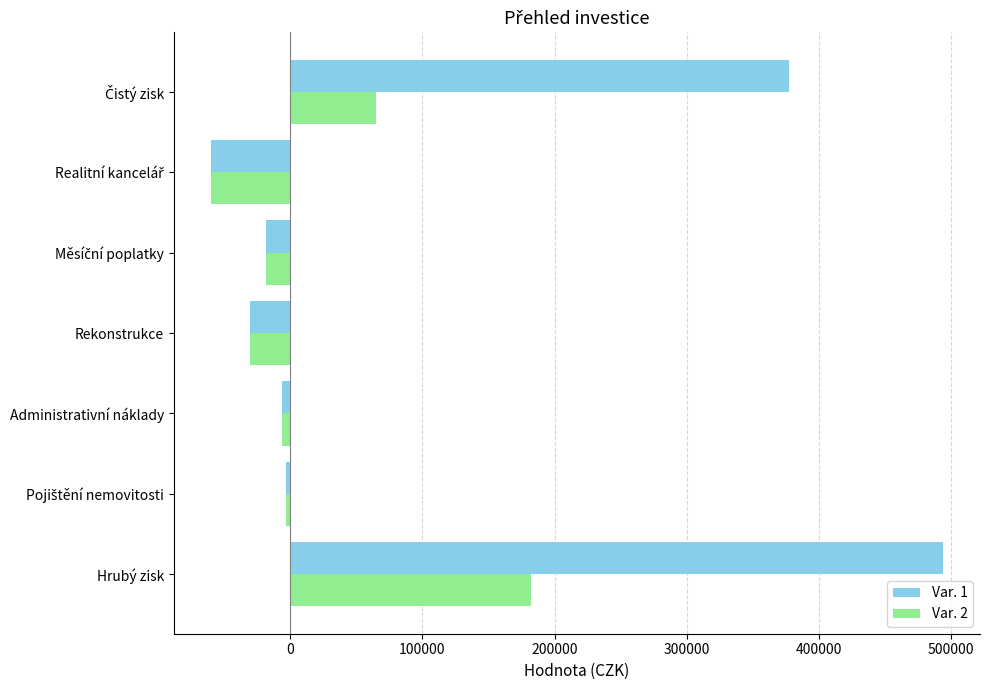

At which category is the sum across all series the highest?

Hrubý zisk